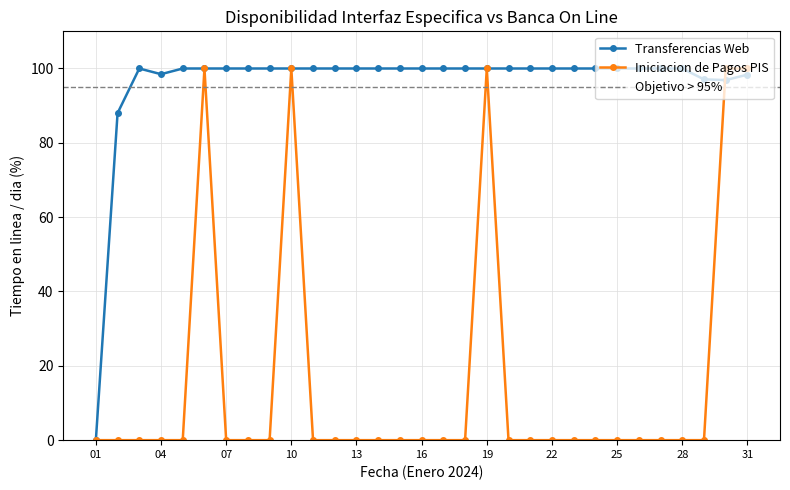

At which label does Iniciacion de Pagos PIS reach its minimum?

01